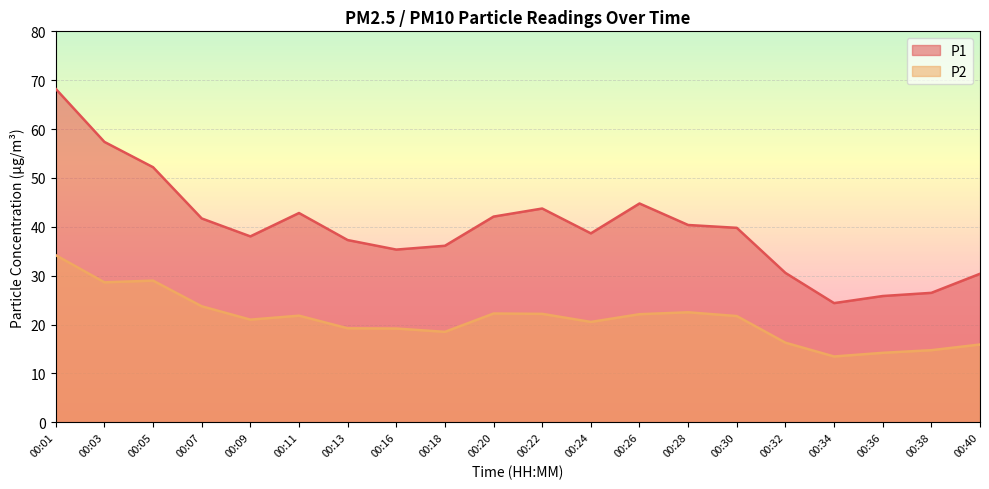

True or false: P1 and P2 intersect in this chart.

False